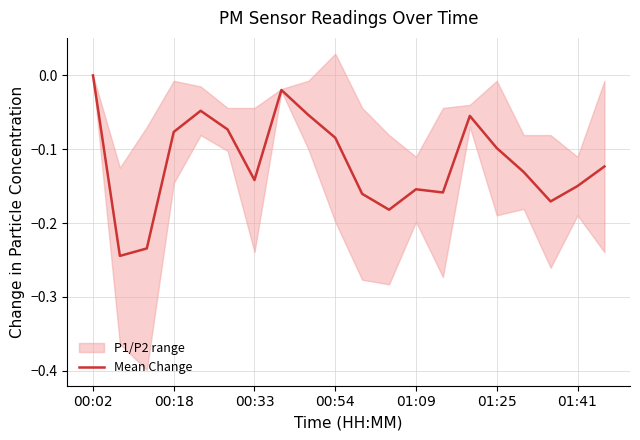

What is the sum of all values?

-2.4